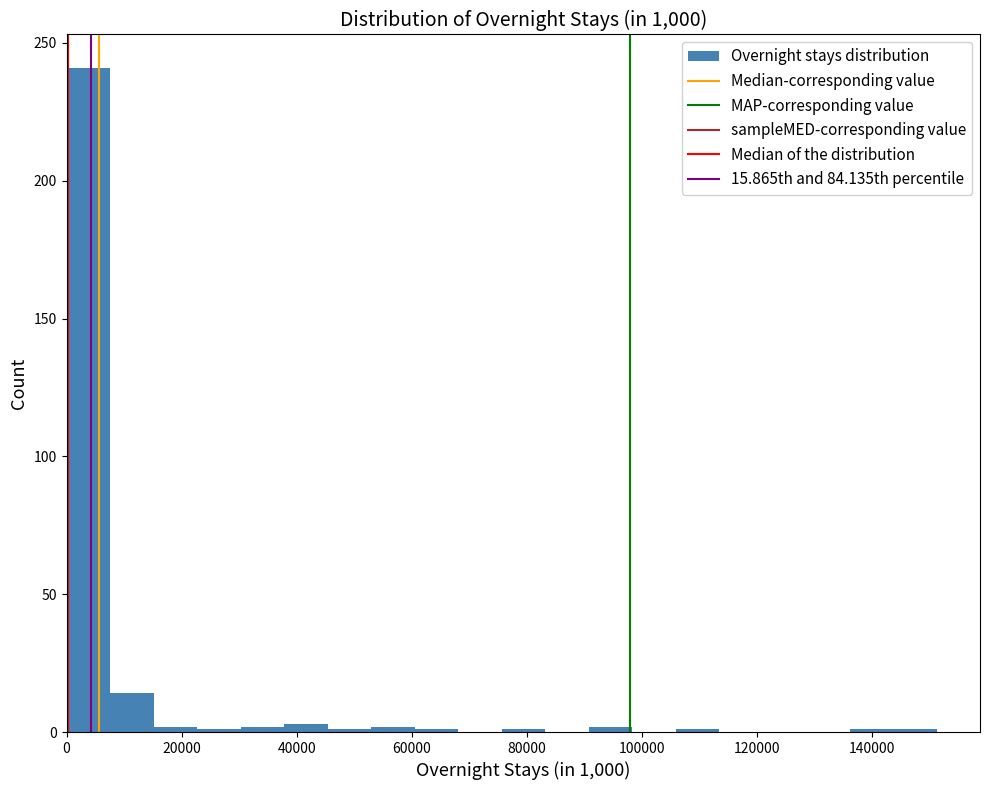

Read against the x-axis, roughly where is the centre of the tallest bar?

4000